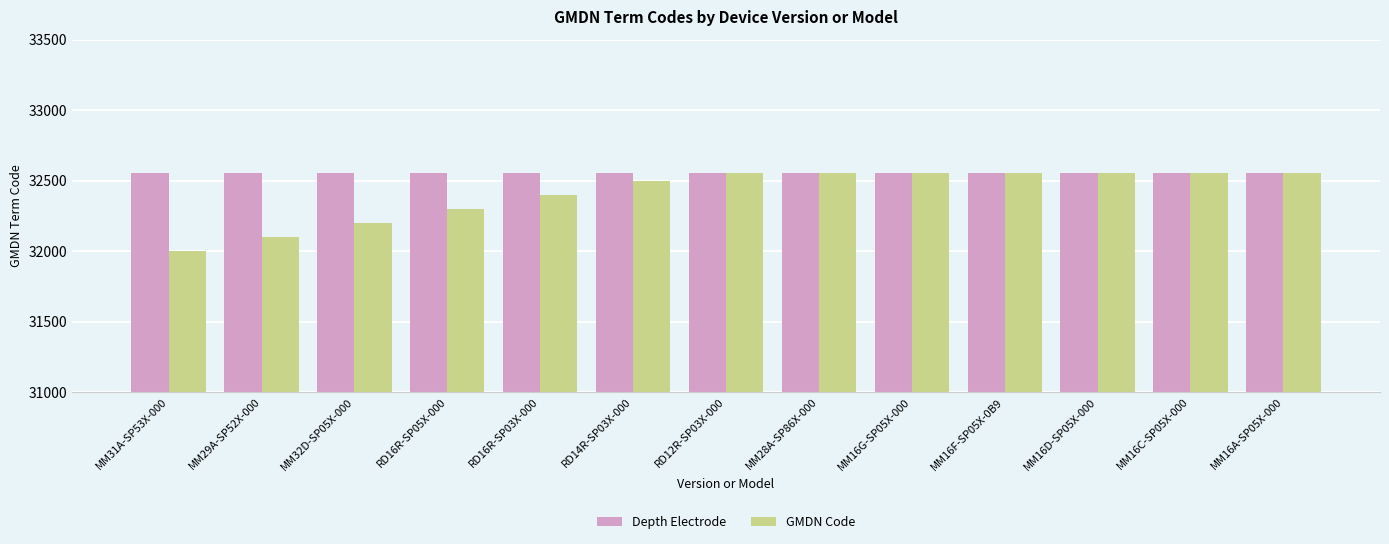

Reading left to right, what are all the values shown in this chart?

Depth Electrode: MM31A-SP53X-000=32556	MM29A-SP52X-000=32556	MM32D-SP05X-000=32556	RD16R-SP05X-000=32556	RD16R-SP03X-000=32556	RD14R-SP03X-000=32556	RD12R-SP03X-000=32556	MM28A-SP86X-000=32556	MM16G-SP05X-000=32556	MM16F-SP05X-0B9=32556	MM16D-SP05X-000=32556	MM16C-SP05X-000=32556	MM16A-SP05X-000=32556
GMDN Code: MM31A-SP53X-000=32000	MM29A-SP52X-000=32100	MM32D-SP05X-000=32200	RD16R-SP05X-000=32300	RD16R-SP03X-000=32400	RD14R-SP03X-000=32500	RD12R-SP03X-000=32556	MM28A-SP86X-000=32556	MM16G-SP05X-000=32556	MM16F-SP05X-0B9=32556	MM16D-SP05X-000=32556	MM16C-SP05X-000=32556	MM16A-SP05X-000=32556